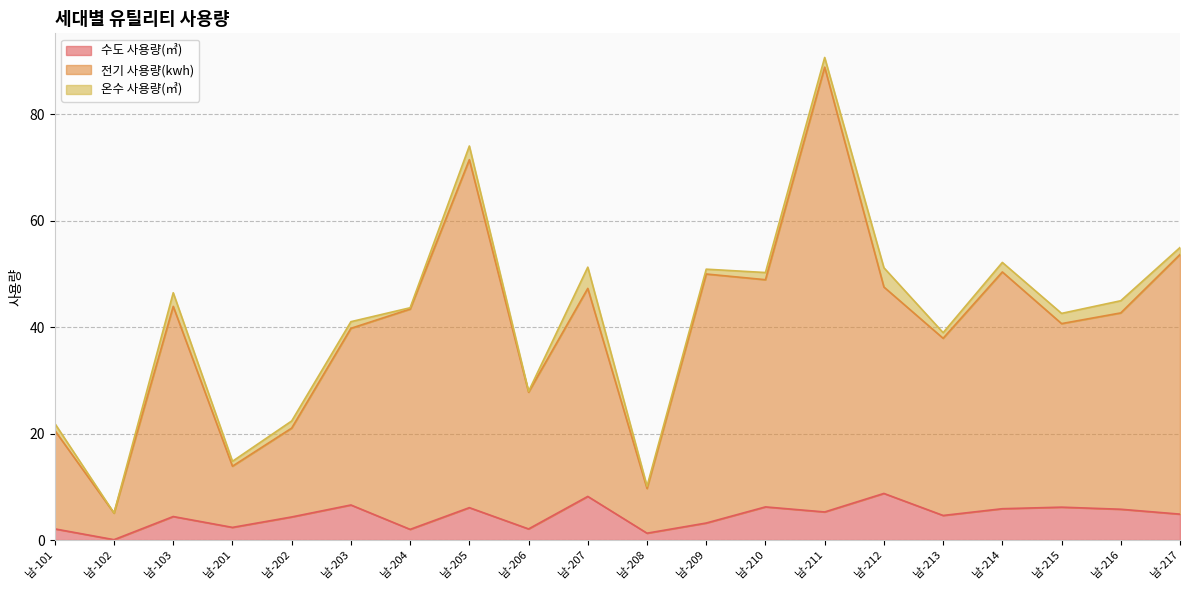

The 수도 사용량(㎥) series shows 3.2 at 남-209. True or false?

True